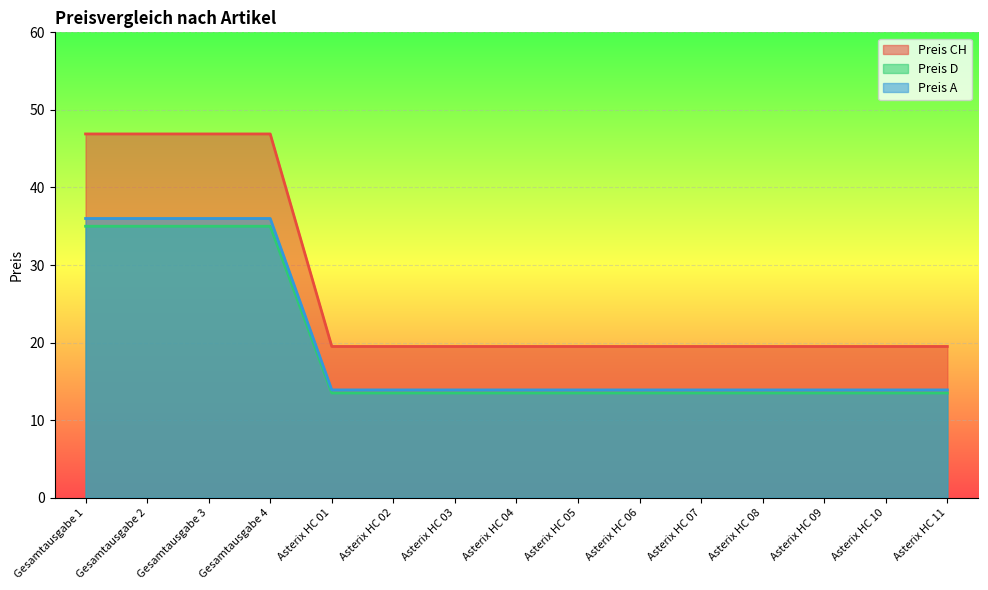

How many distinct data groups are displayed?

3